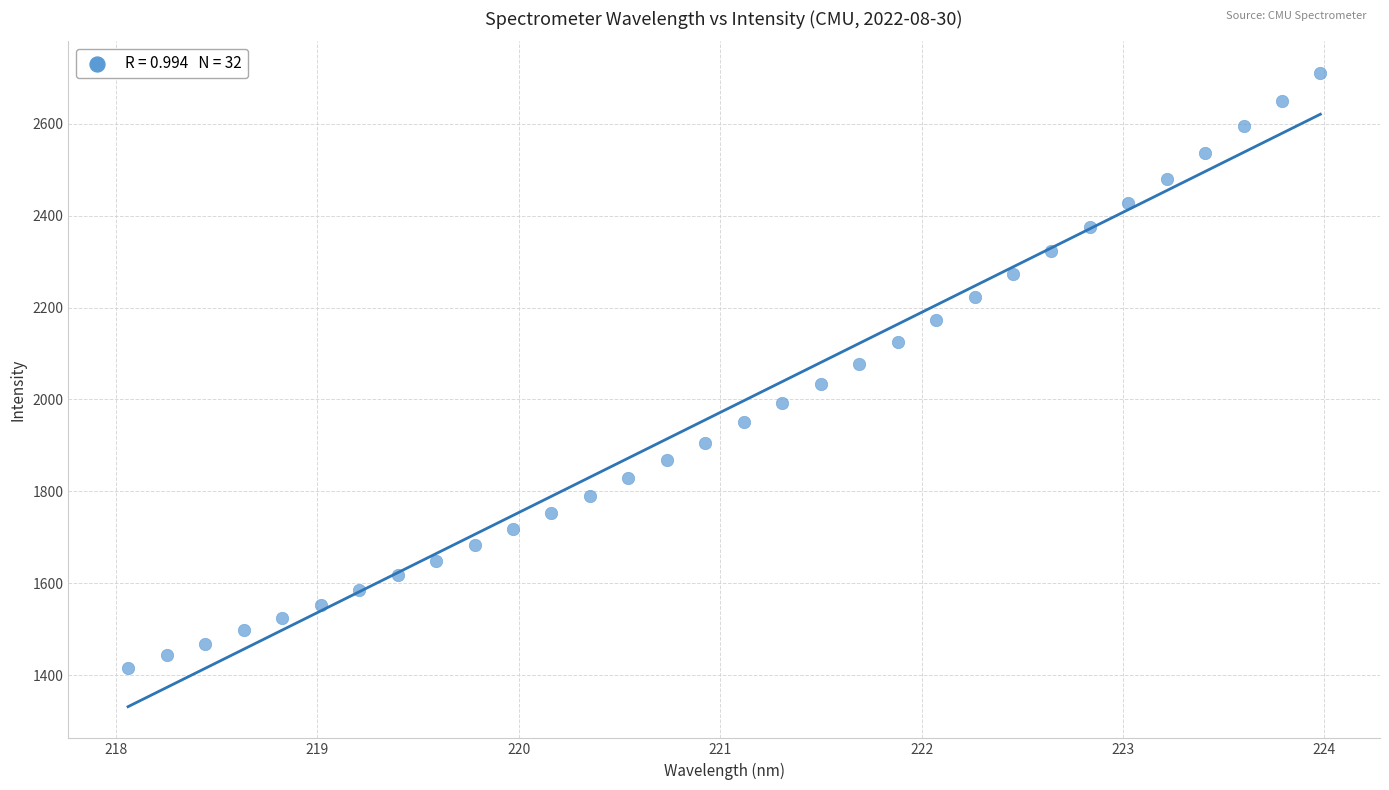

What is the range of X values (max minus min)?

5.9